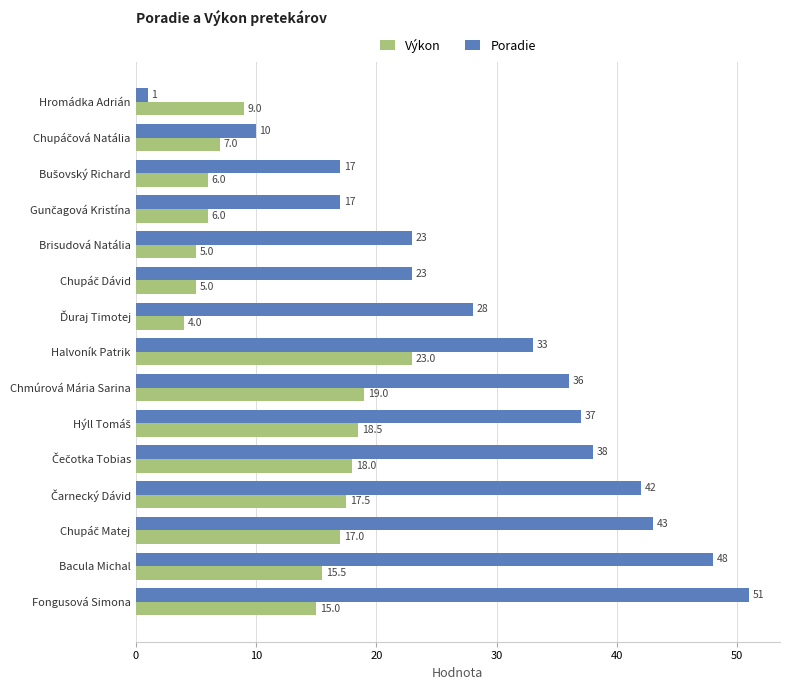

What is the total value across all series at Chmúrová Mária Sarina?

55.0